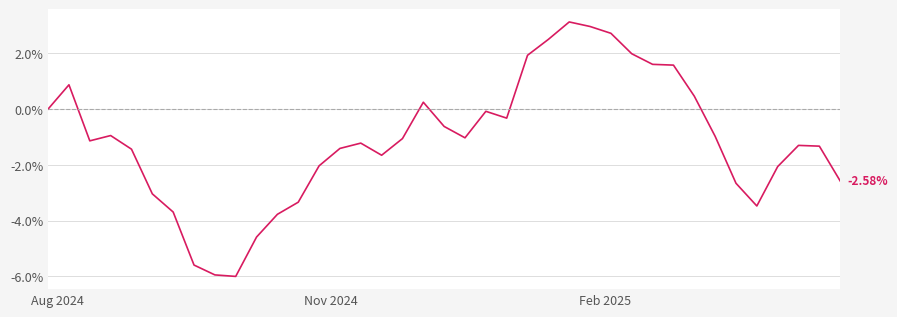

What is the minimum value shown in the chart?

-6.0